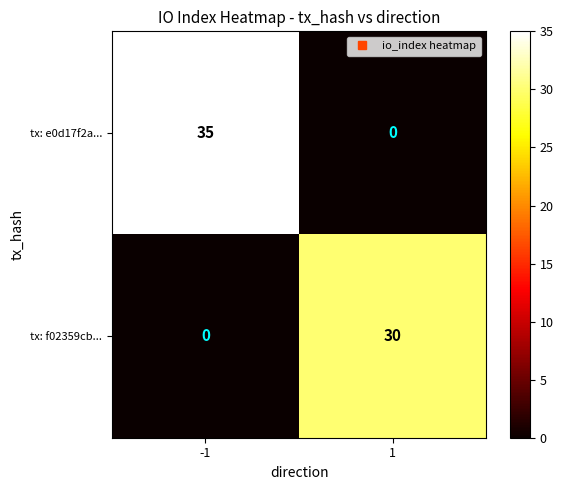

The value of tx: f02359cb... at -1 is 20. True or false?

False